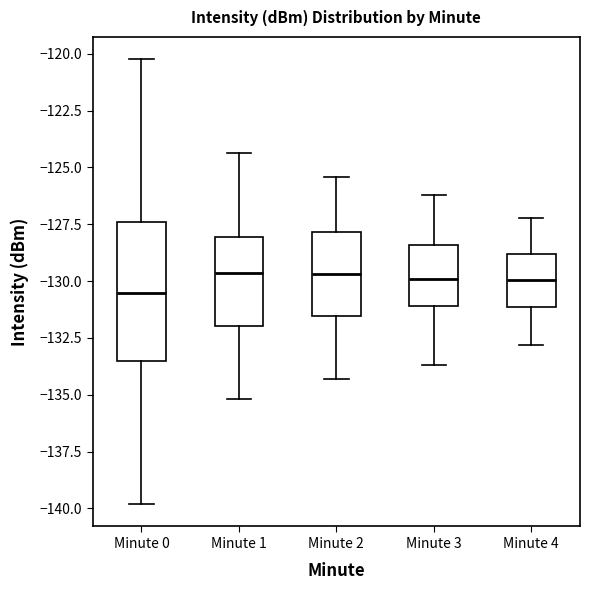

Which box is the tallest, from its lower edge to its upper edge?

Minute 0